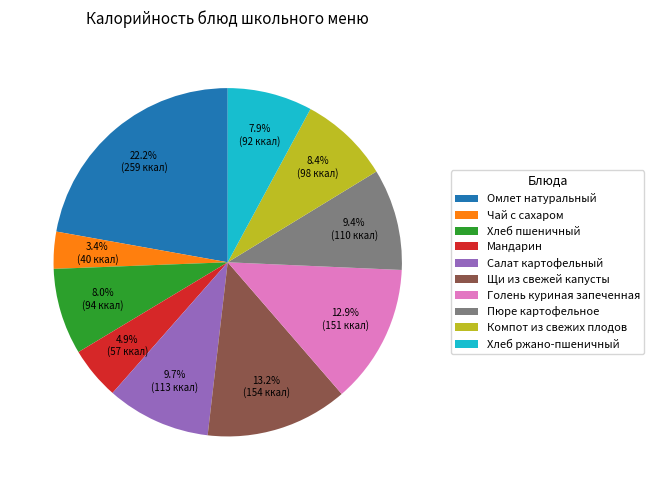

What is the ratio of the value at Мандарин to the value at Пюре картофельное?

0.5